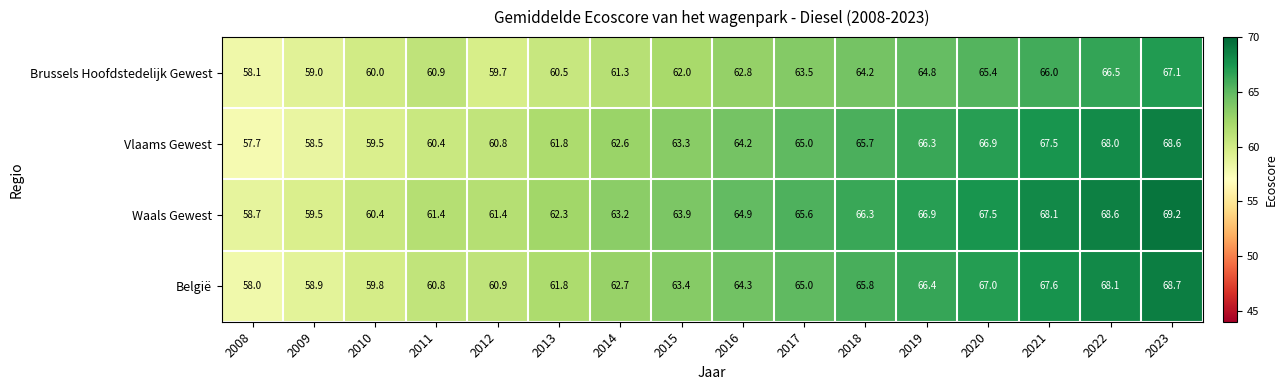

Is it true that Vlaams Gewest equals 66.9 at 2020?

True